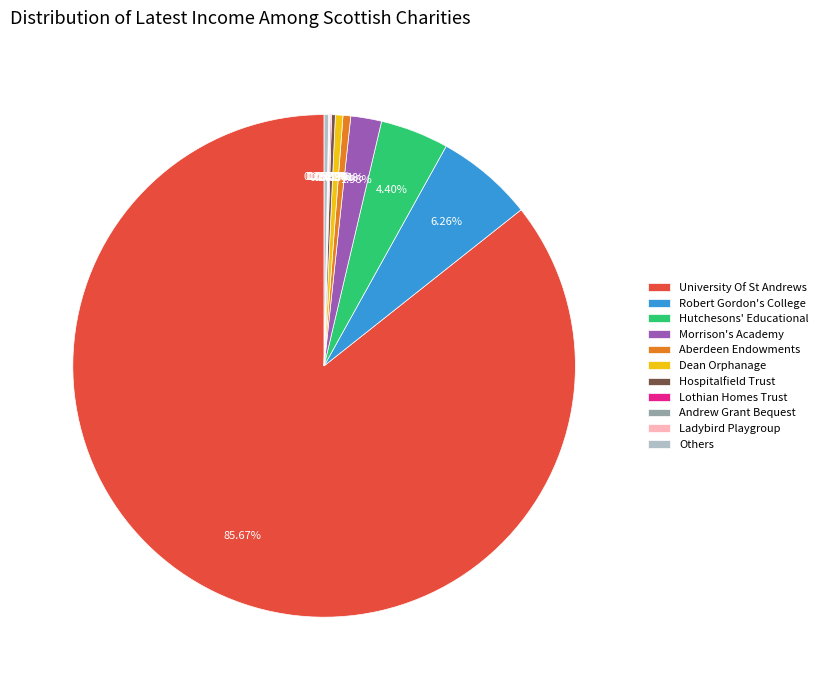

Is the sum of Aberdeen Endowments and Others greater than half?

No